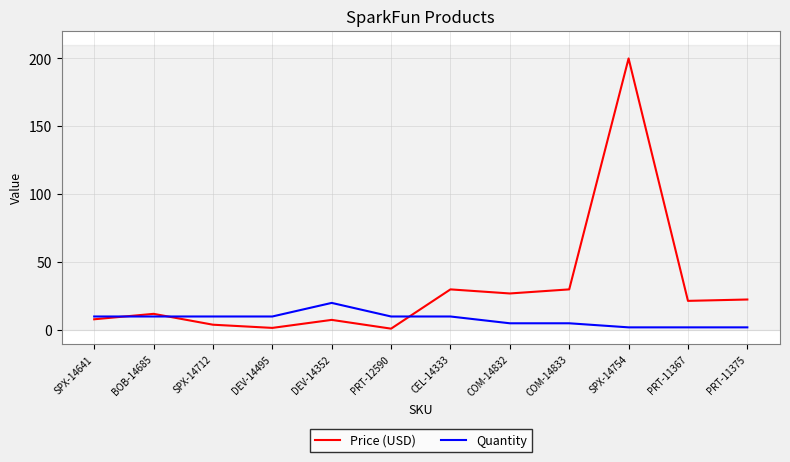

Is it true that Quantity equals 2.0 at PRT-11367?

True